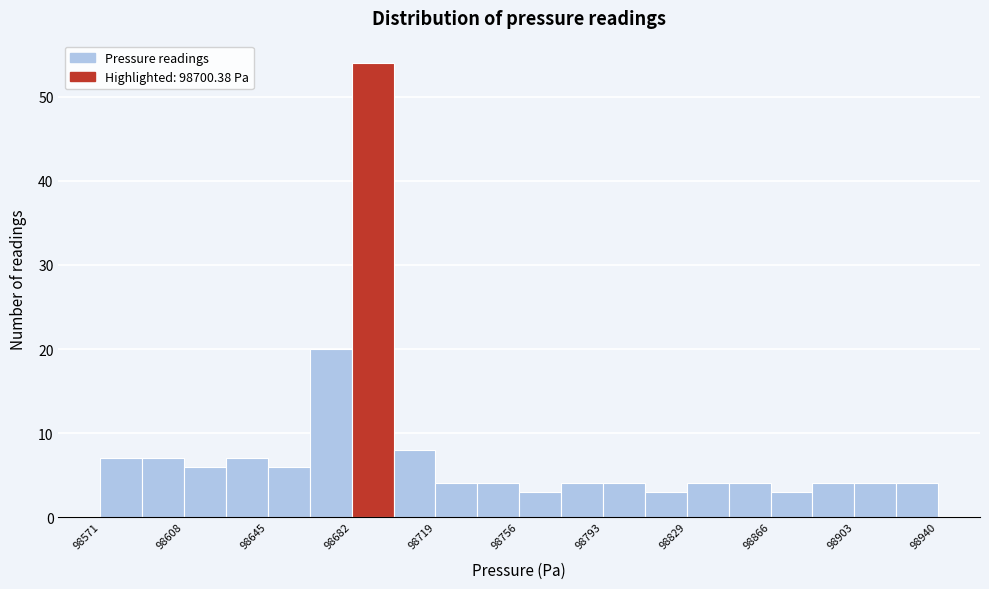

Read against the x-axis, roughly where is the centre of the tallest bar?

98690